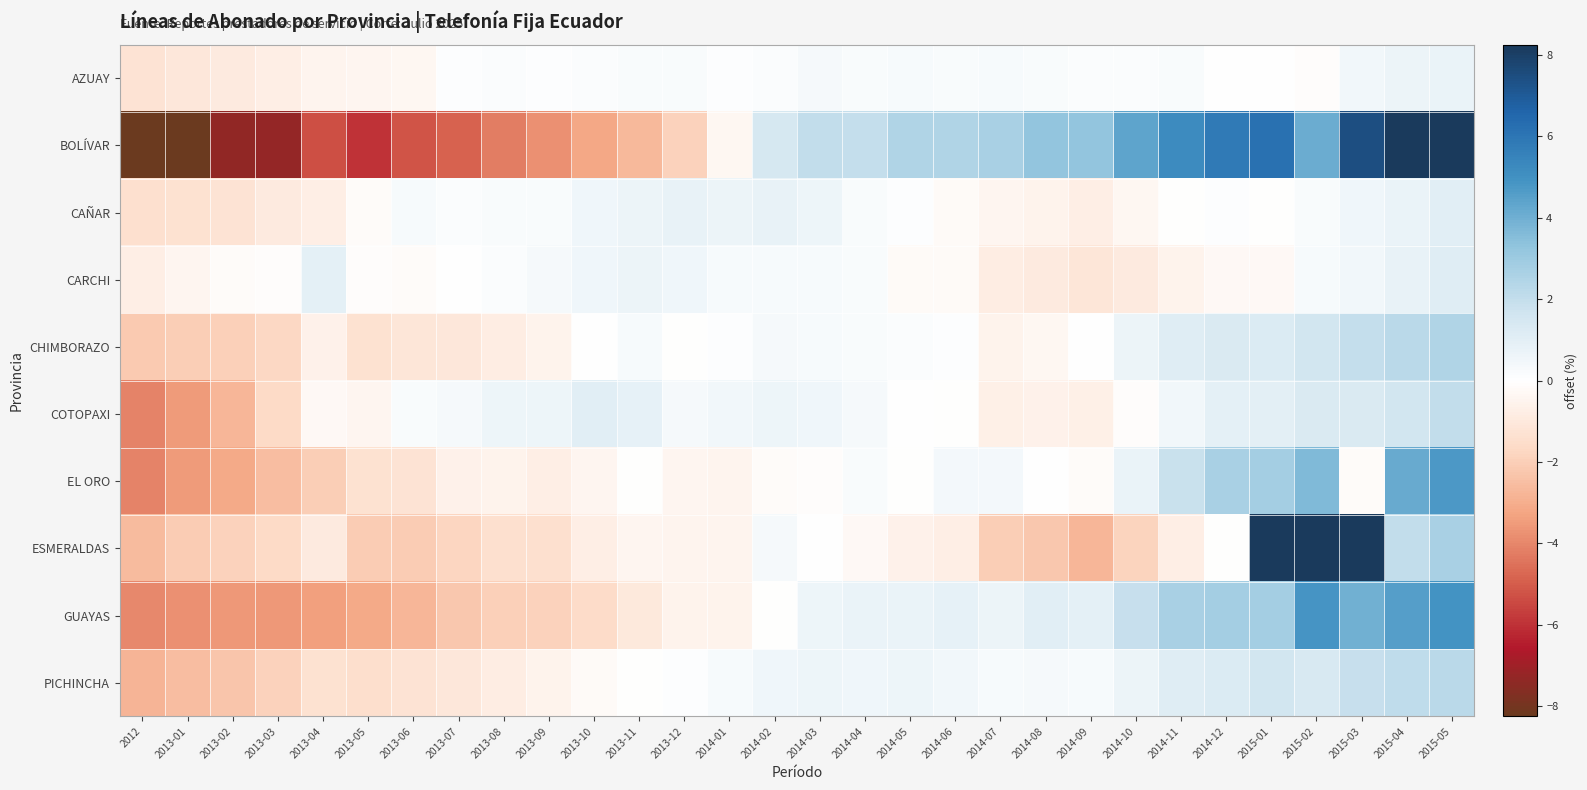

How many series are shown in this chart?

10